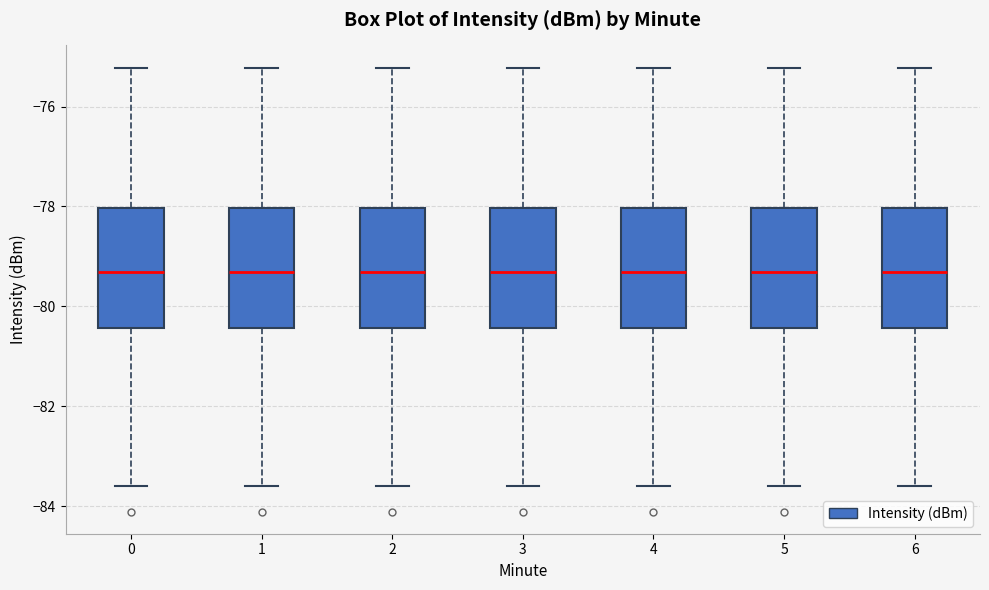

Reading left to right, read every box against the y-axis: the position of its median line, the range the box covers, and the ends of its whiskers. The values are not printed on the chart, so give them approximately, as read against the axis.

0: median -79.4, box -80.4 to -78.0, whiskers -83.6 to -75.2
1: median -79.4, box -80.4 to -78.0, whiskers -83.6 to -75.2
2: median -79.4, box -80.4 to -78.0, whiskers -83.6 to -75.2
3: median -79.4, box -80.4 to -78.0, whiskers -83.6 to -75.2
4: median -79.4, box -80.4 to -78.0, whiskers -83.6 to -75.2
5: median -79.4, box -80.4 to -78.0, whiskers -83.6 to -75.2
6: median -79.4, box -80.4 to -78.0, whiskers -83.6 to -75.2